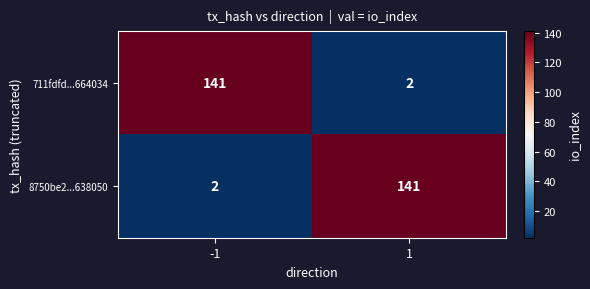

True or false: 8750be2...638050 has a value of 141 at 1.

True